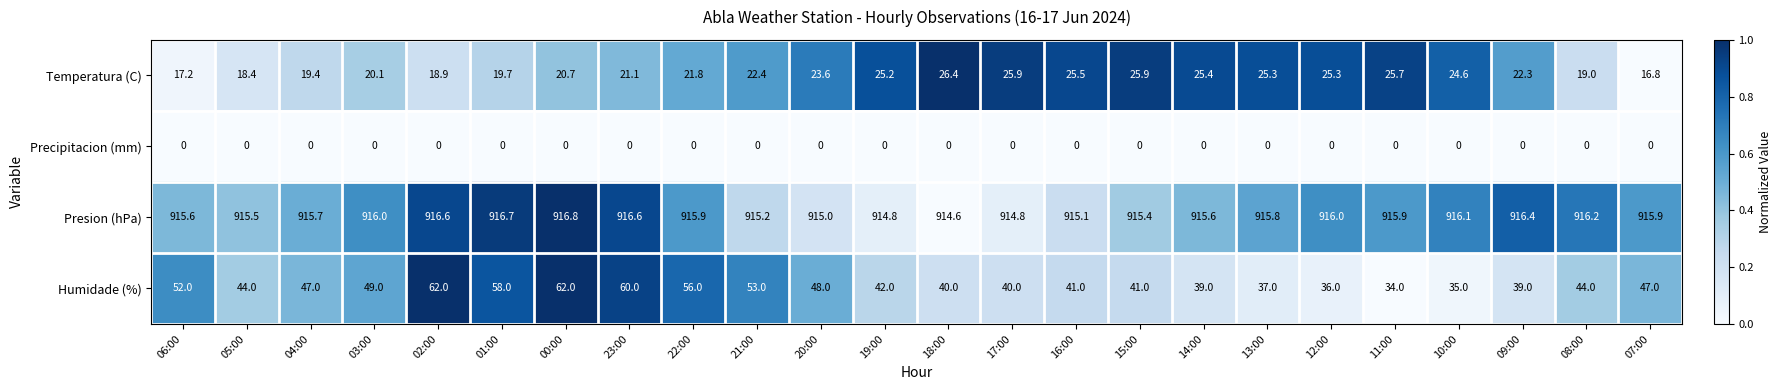

The value of Presion (hPa) at 06:00 is 312.7. True or false?

False